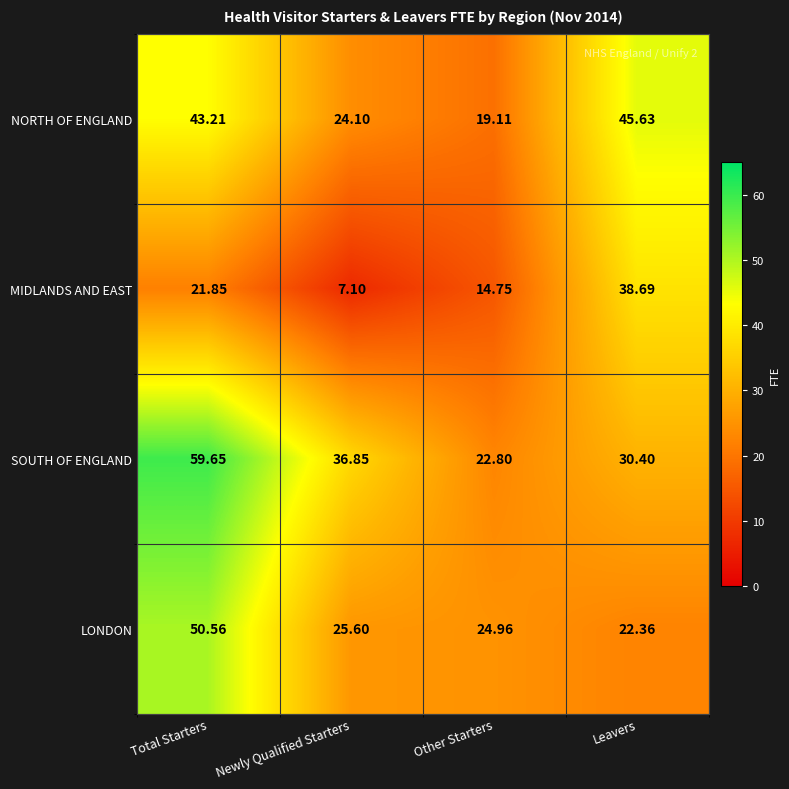

Between Newly Qualified Starters and Leavers, which series saw the biggest shift?

MIDLANDS AND EAST